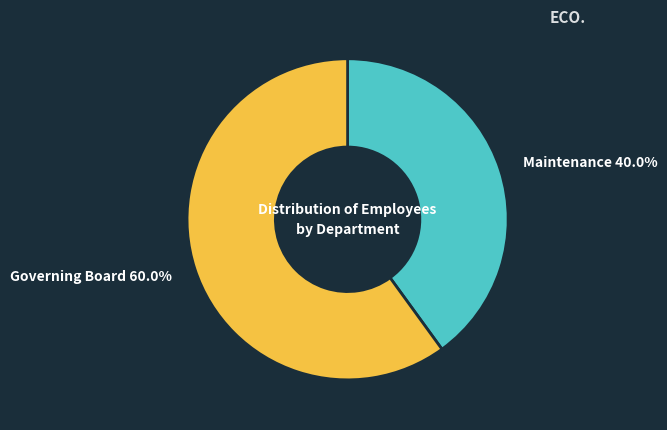

Approximately how many times larger is the value at Maintenance compared to Governing Board?

0.7